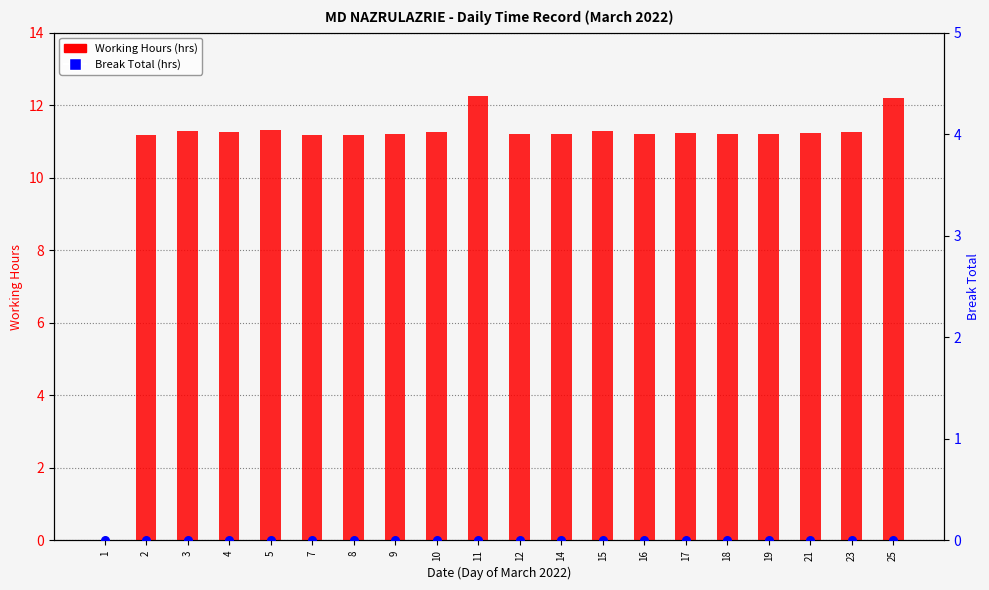

Which series contains the lowest Y value?

Working Hours